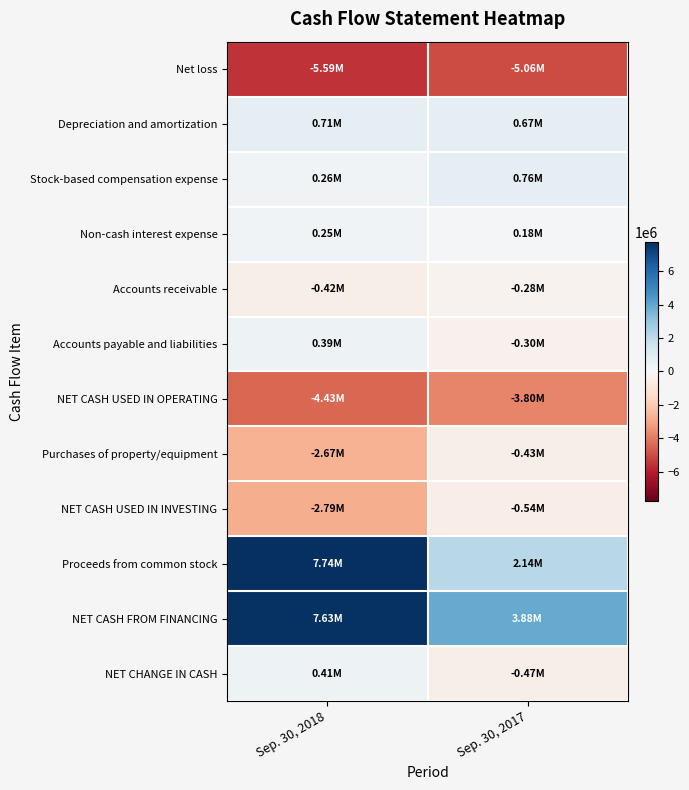

Reading right to left, transcribe all the data shown in this chart.

Net loss: Sep. 30, 2017=-5064761	Sep. 30, 2018=-5589663
Depreciation and amortization: Sep. 30, 2017=665813	Sep. 30, 2018=710731
Stock-based compensation expense: Sep. 30, 2017=764870	Sep. 30, 2018=260980
Non-cash interest expense: Sep. 30, 2017=177188	Sep. 30, 2018=252672
Accounts receivable: Sep. 30, 2017=-279608	Sep. 30, 2018=-424873
Accounts payable and liabilities: Sep. 30, 2017=-303580	Sep. 30, 2018=392331
NET CASH USED IN OPERATING: Sep. 30, 2017=-3803680	Sep. 30, 2018=-4427198
Purchases of property/equipment: Sep. 30, 2017=-428016	Sep. 30, 2018=-2665268
NET CASH USED IN INVESTING: Sep. 30, 2017=-543486	Sep. 30, 2018=-2790810
Proceeds from common stock: Sep. 30, 2017=2140400	Sep. 30, 2018=7741344
NET CASH FROM FINANCING: Sep. 30, 2017=3879803	Sep. 30, 2018=7629040
NET CHANGE IN CASH: Sep. 30, 2017=-467363	Sep. 30, 2018=411032